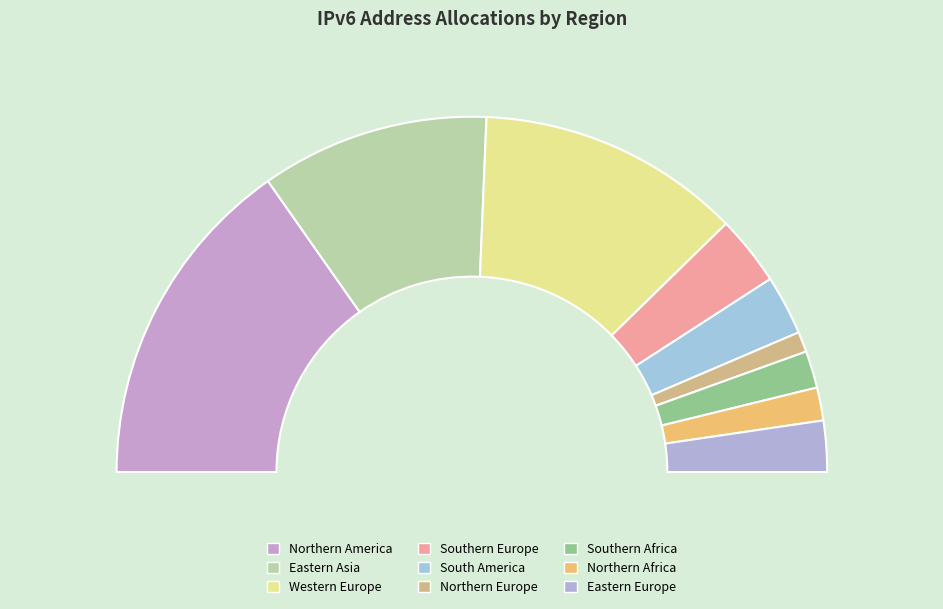

How many slices are in this pie chart?

9